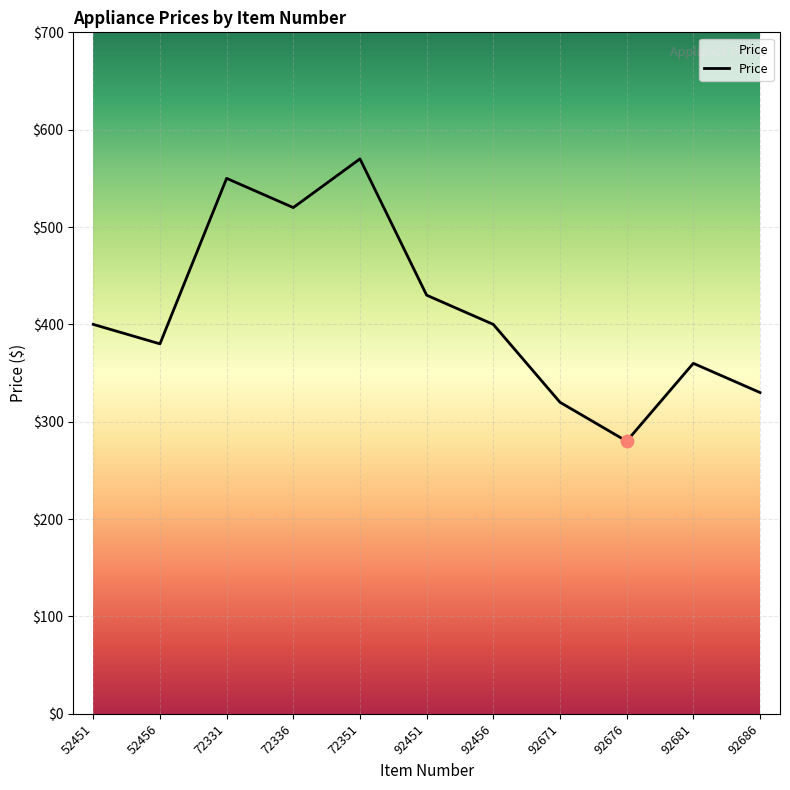

What is the change in value from 72351 to 92456?

-170.0